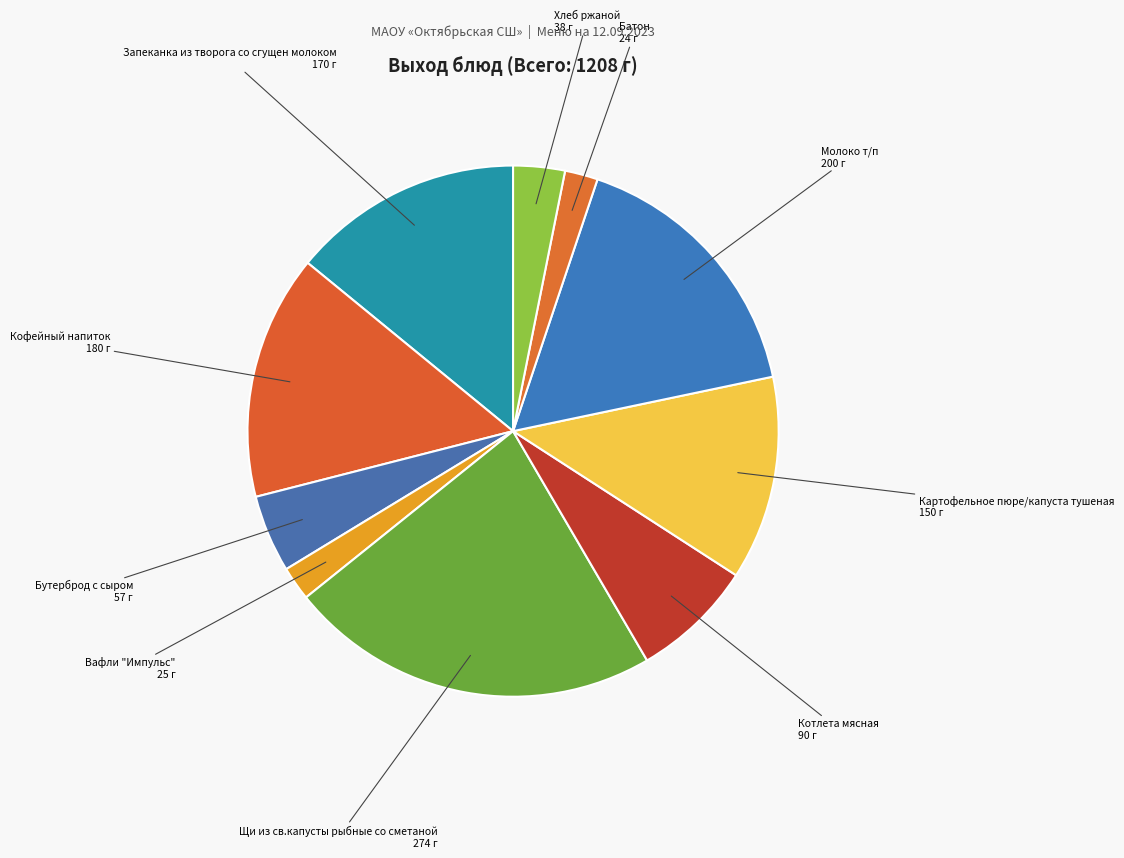

Count the number of slices in the pie.

10